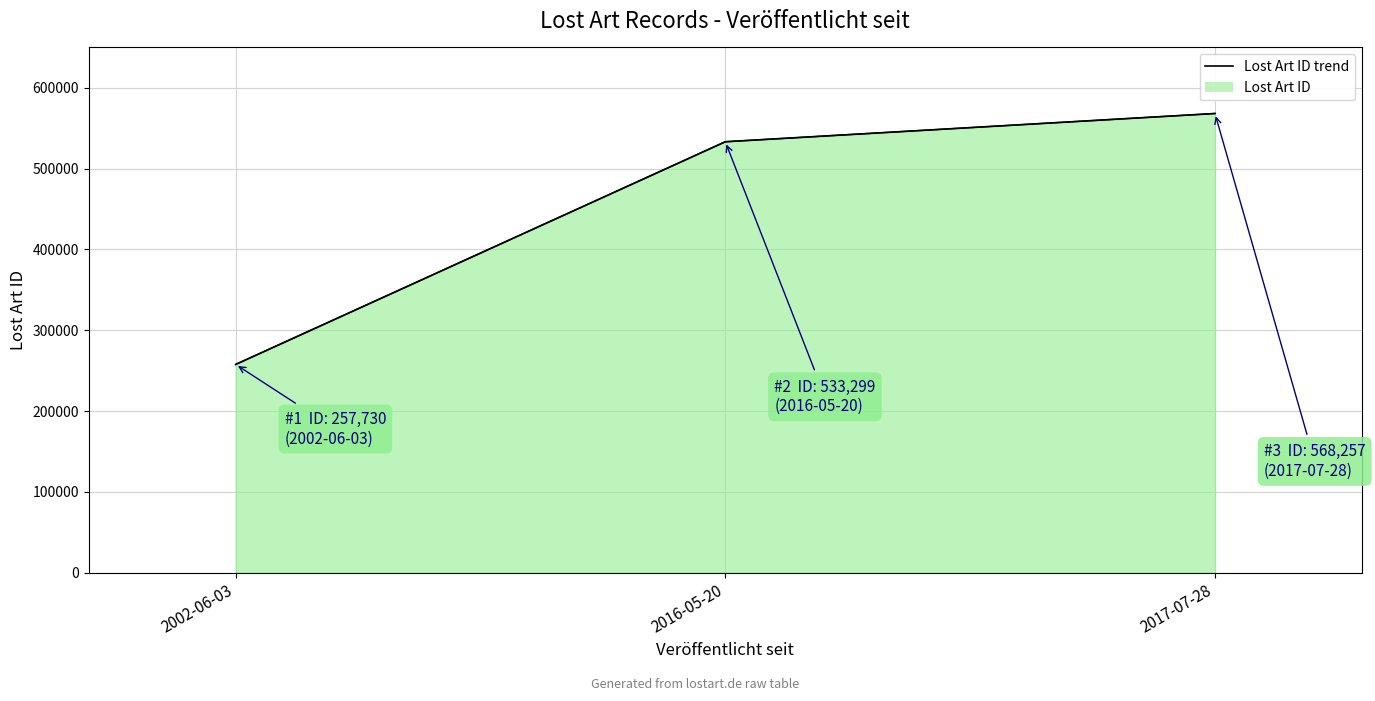

What is the ratio of the value at 2016-05-20 to the value at 2017-07-28?

0.9